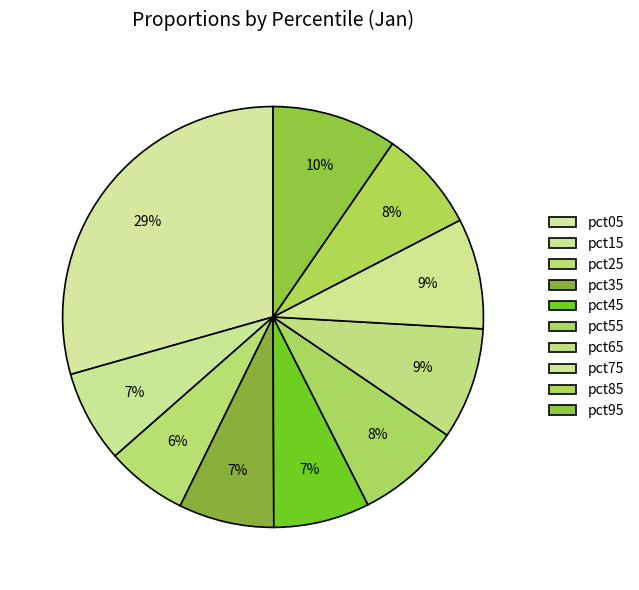

How many segments does this pie chart have?

10